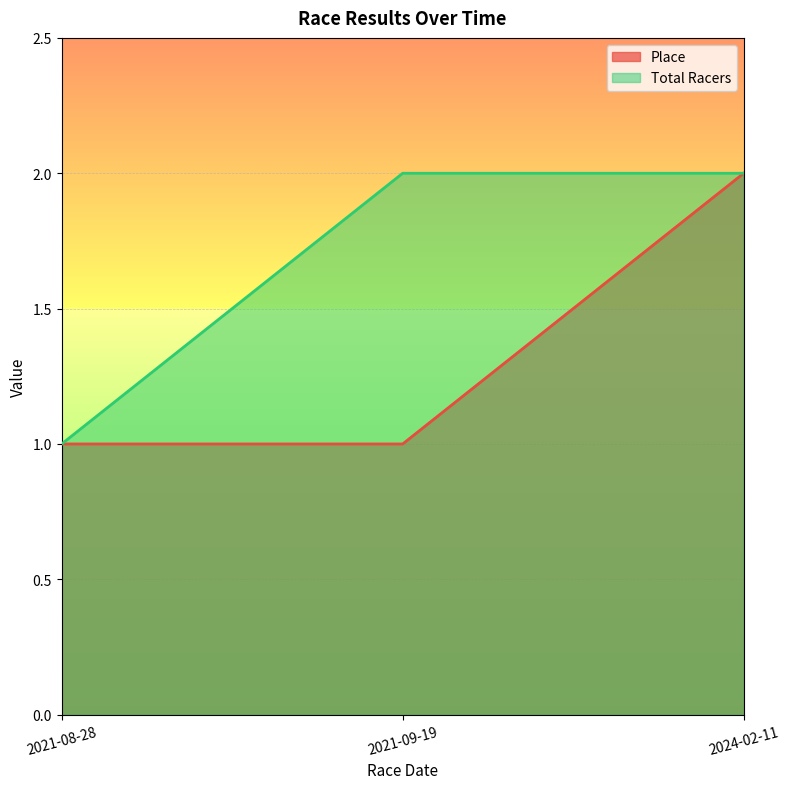

True or false: Total Racers has a value of 0 at 2021-08-28.

False